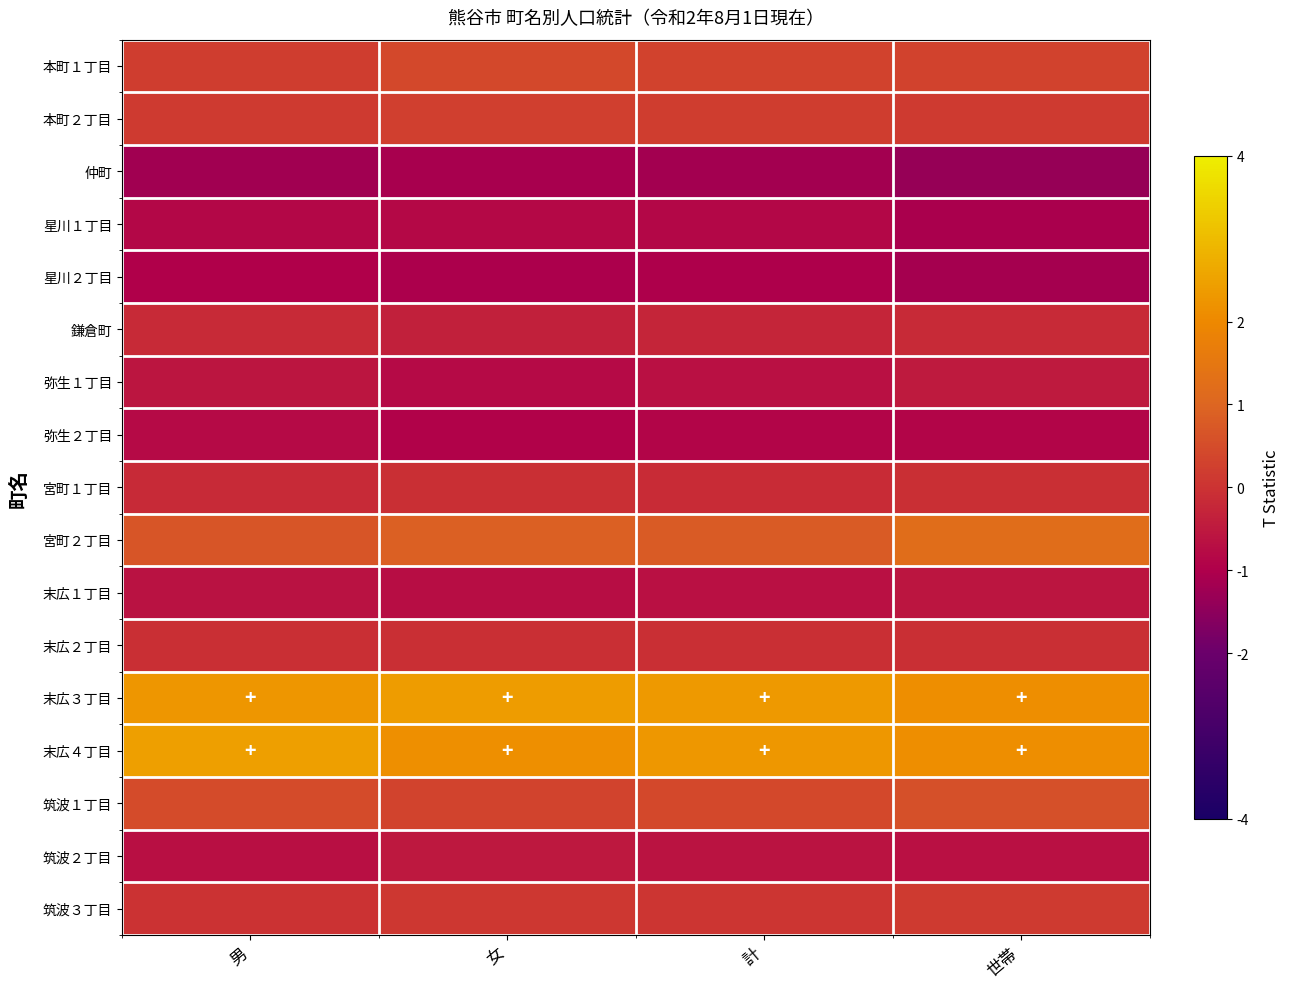

At 計, list the series in order from smallest to largest.

仲町, 星川２丁目, 弥生２丁目, 星川１丁目, 弥生１丁目, 末広１丁目, 筑波２丁目, 鎌倉町, 宮町１丁目, 末広２丁目, 筑波３丁目, 本町２丁目, 本町１丁目, 筑波１丁目, 宮町２丁目, 末広４丁目, 末広３丁目